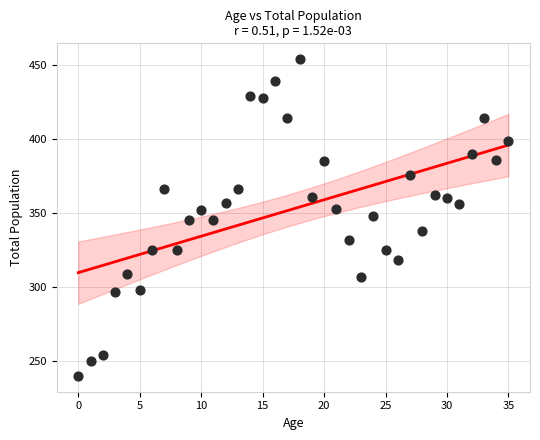

What is the range of Y values (max minus min)?

214